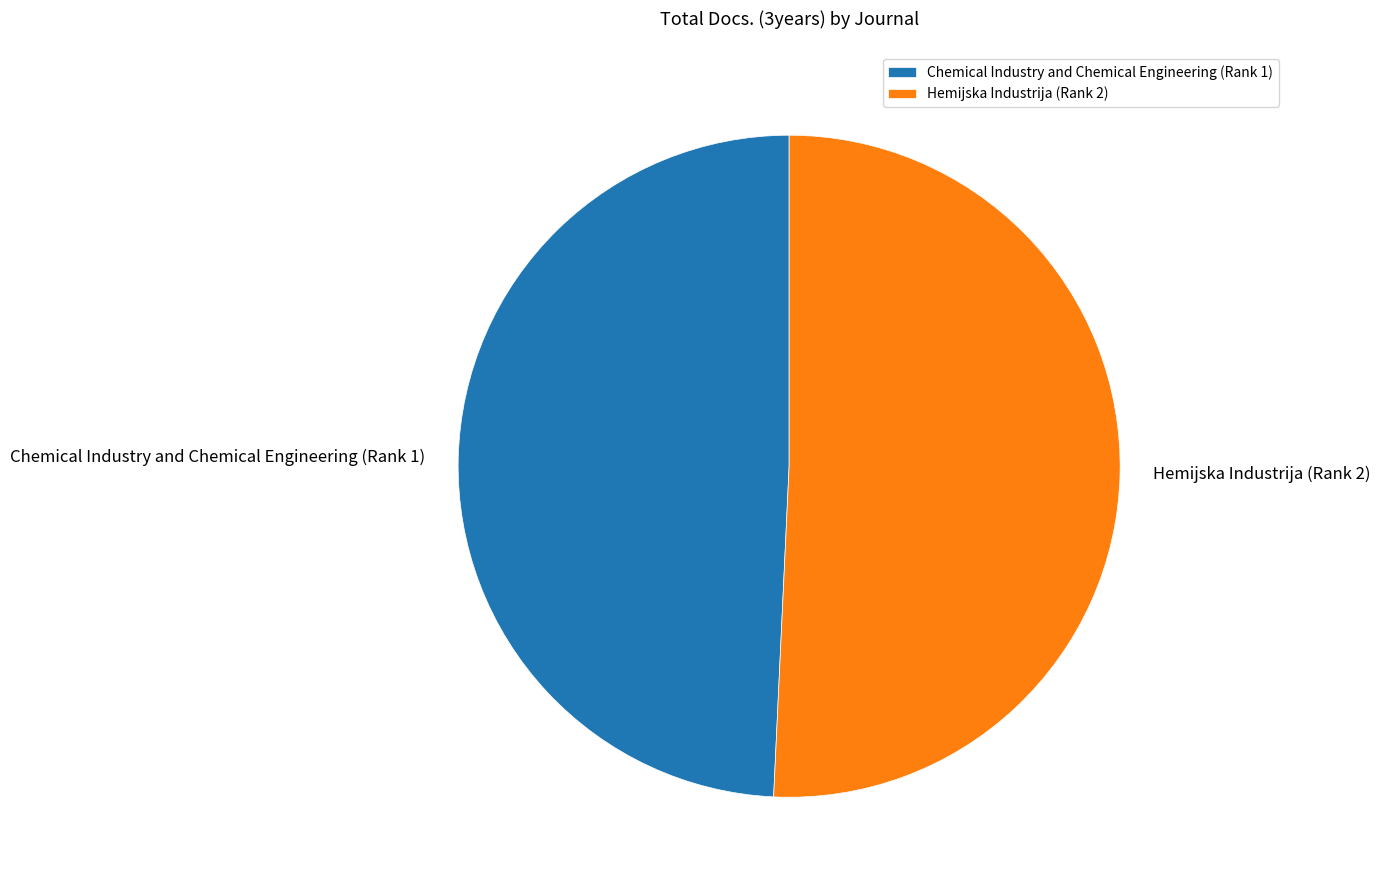

Count the number of slices in the pie.

2